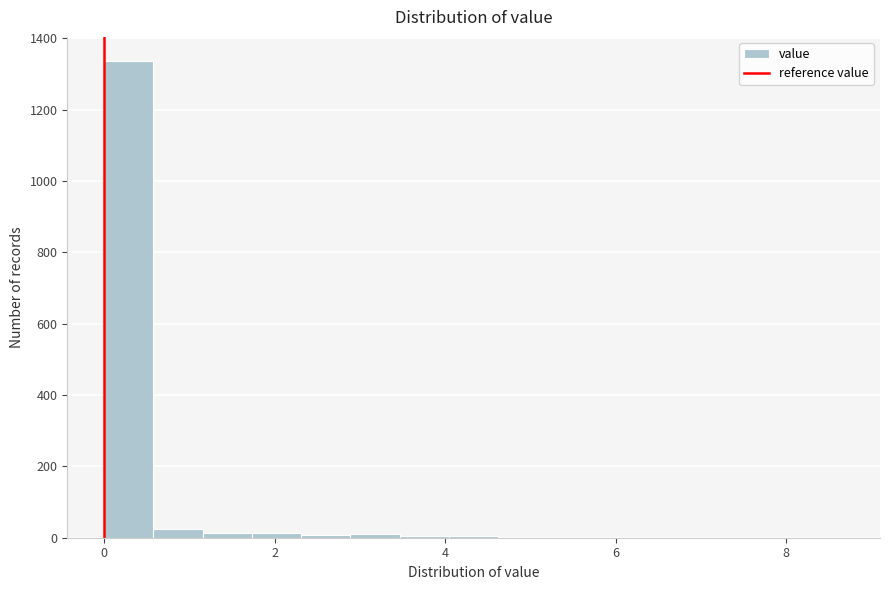

Read against the x-axis, roughly where is the centre of the tallest bar?

0.2